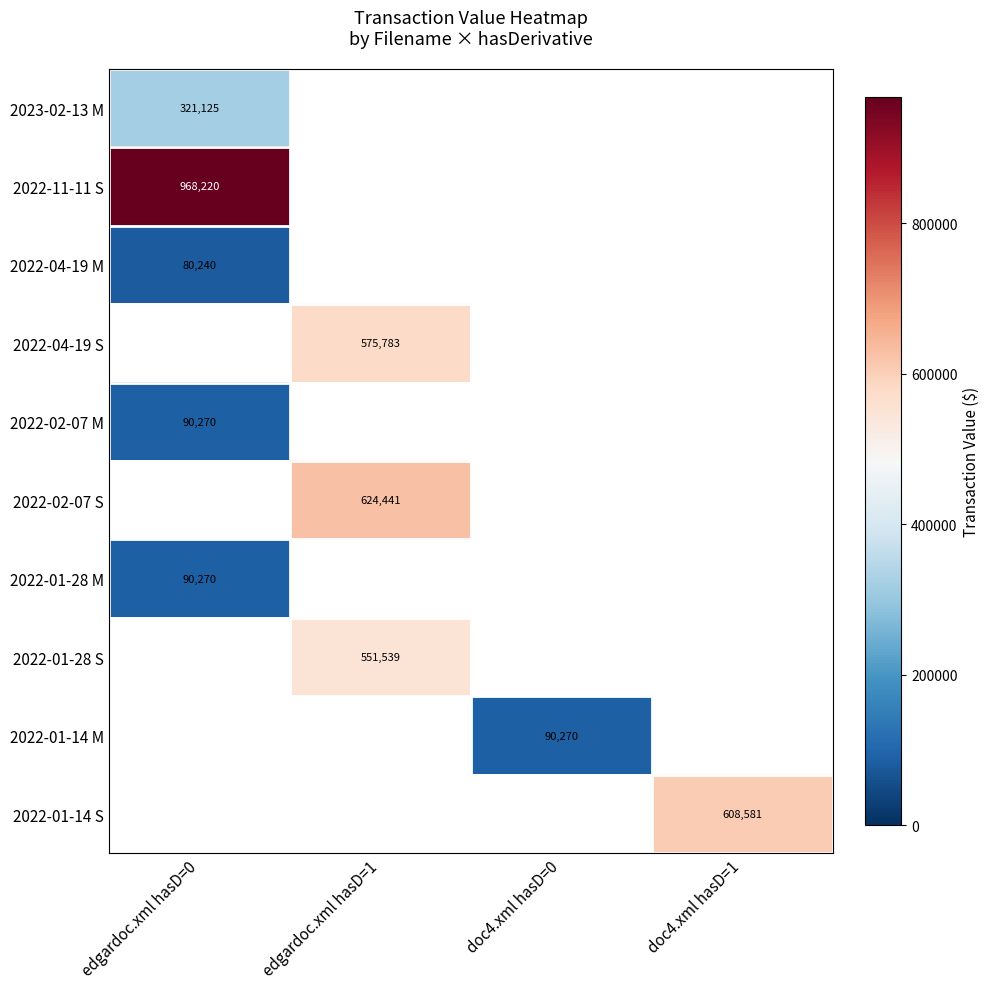

The value of 2023-02-13 M at edgardoc.xml hasD=0 is 551305. True or false?

False